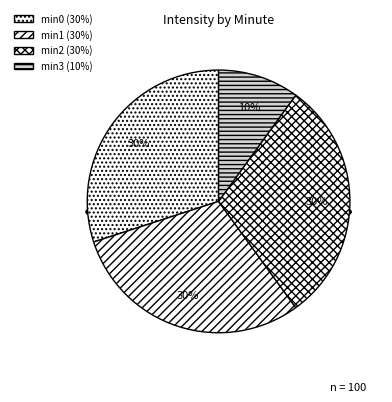

Count the number of slices in the pie.

4